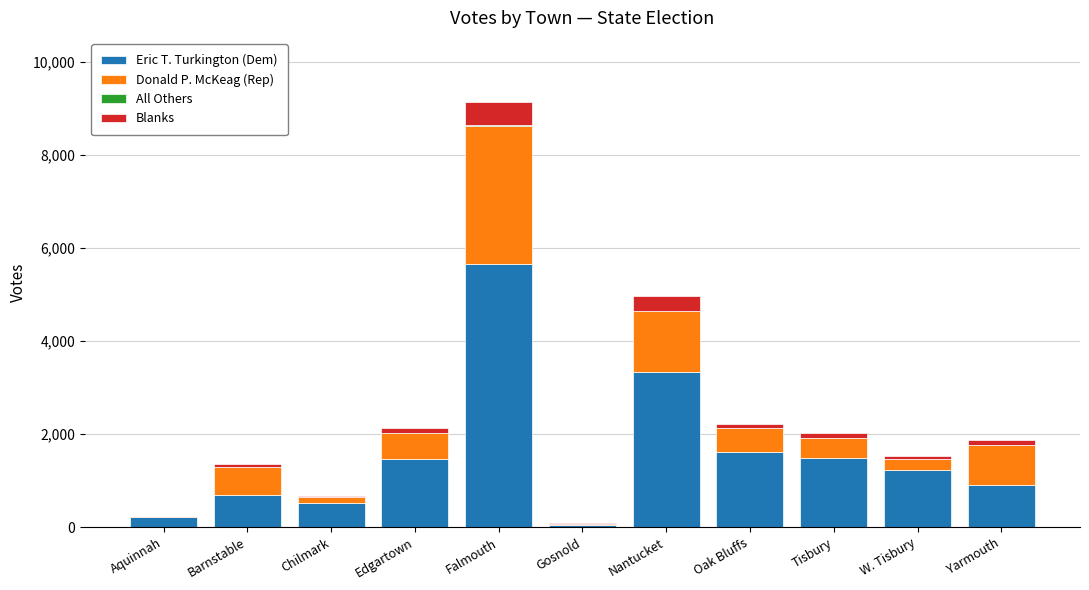

Which category has the highest value in the Eric T. Turkington (Dem) series?

Falmouth